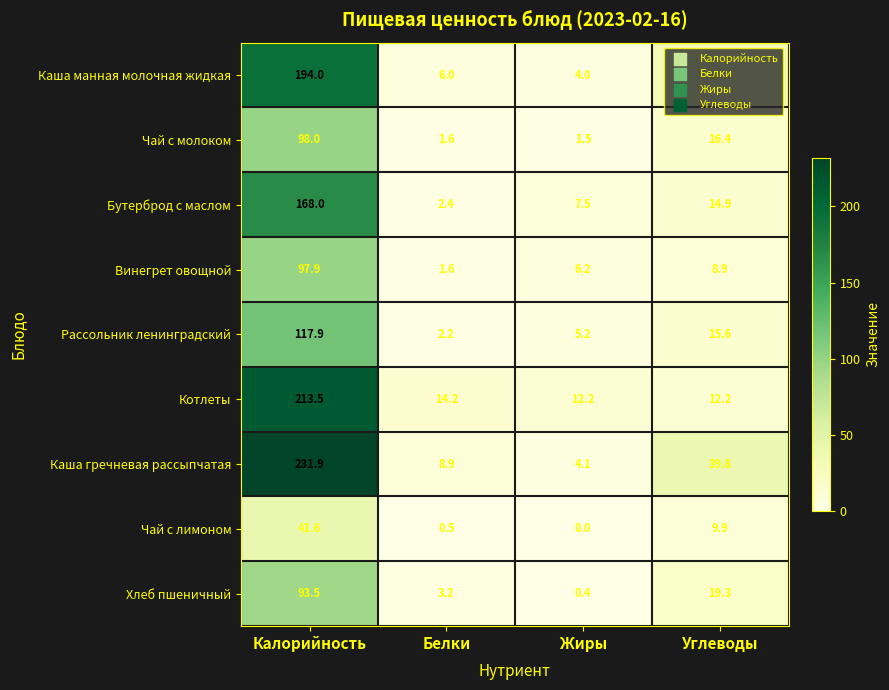

What is the sum of all Чай с лимоном values?

52.0